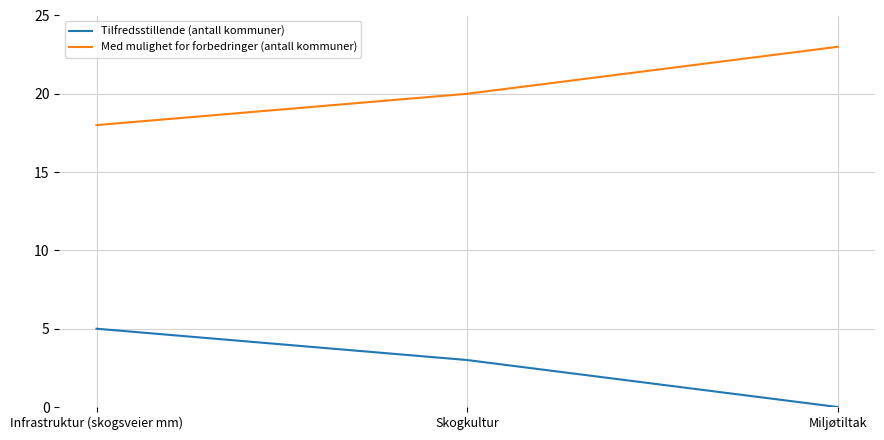

How many positive values does the Tilfredsstillende (antall kommuner) series have?

2